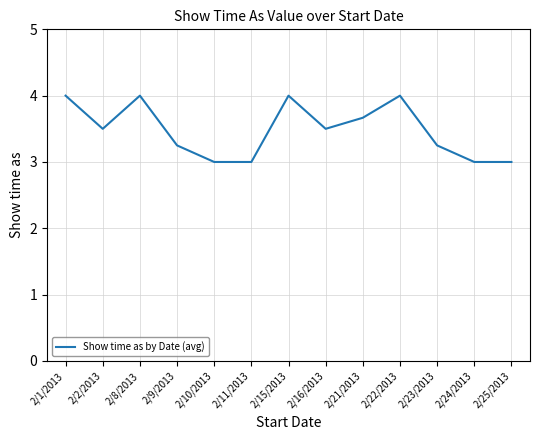

What is the ratio of the value at 2/2/2013 to the value at 2/23/2013?

1.1